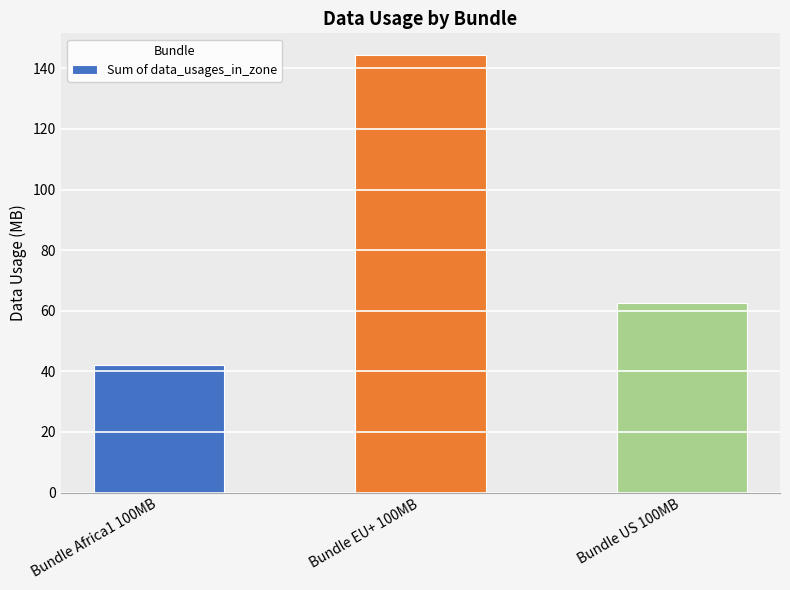

Approximately how many times larger is the value at Bundle US 100MB compared to Bundle EU+ 100MB?

0.4